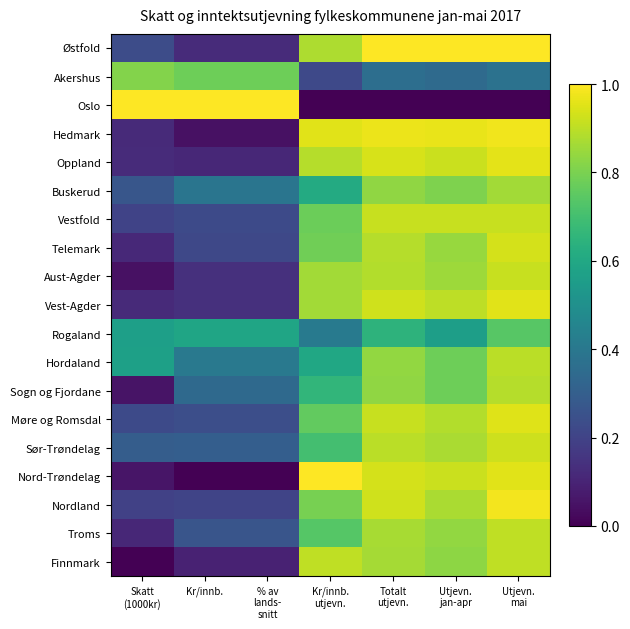

Which label corresponds to the largest value in the chart?

Totalt
utjevn.